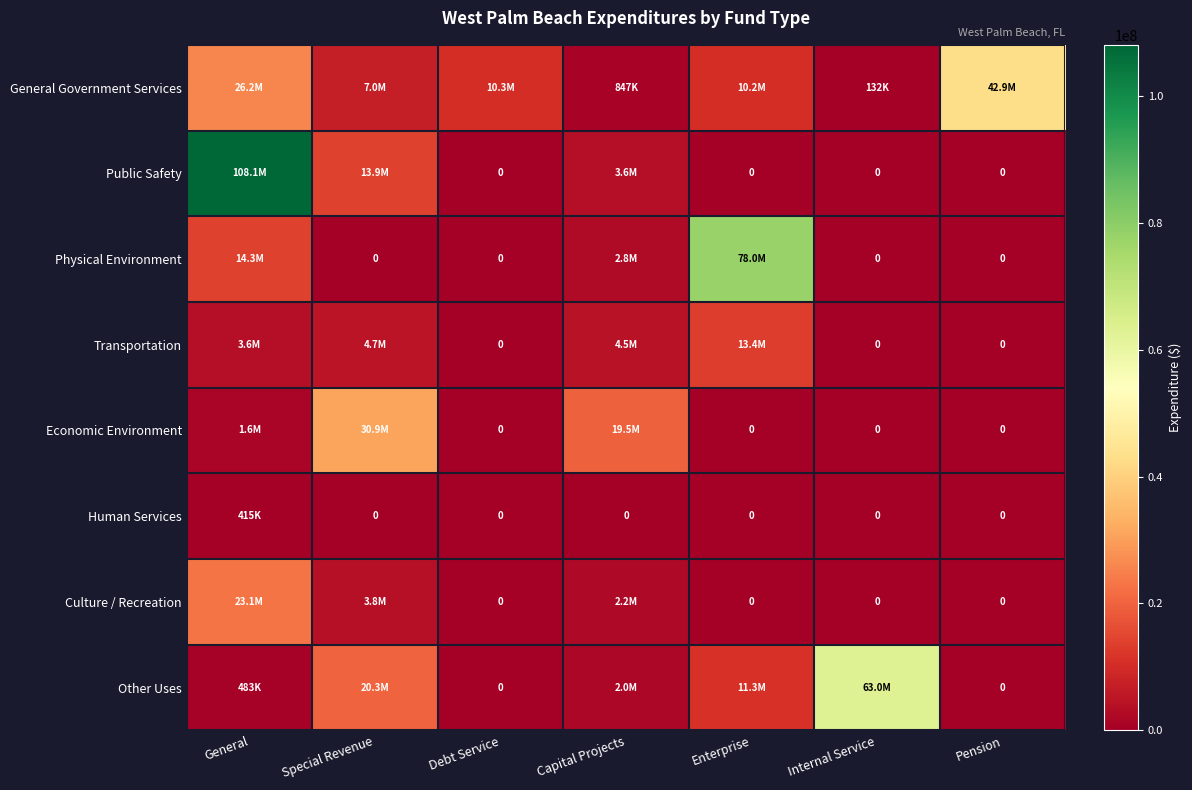

At which label does Transportation reach its peak?

Enterprise